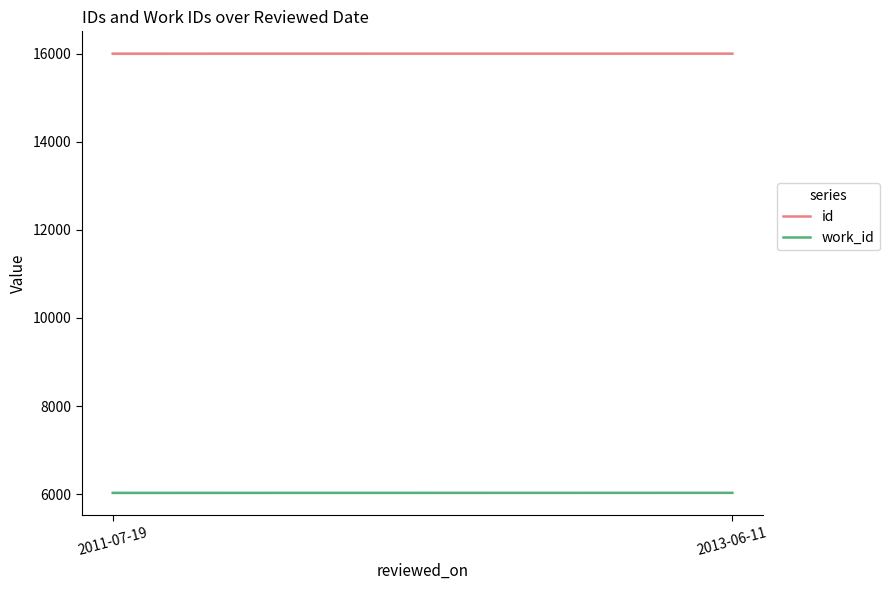

What is the average value of the work_id series?

6027.7